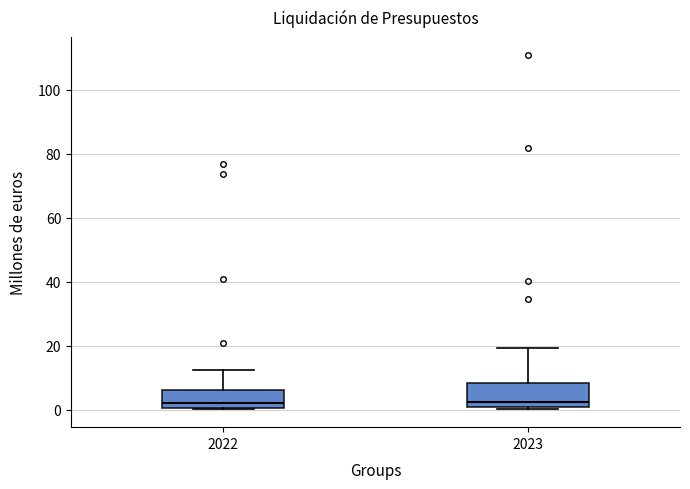

Where is the upper edge of the box at x = 2023 on the y-axis? The values are not printed on the chart, so give them approximately, as read against the axis.

8